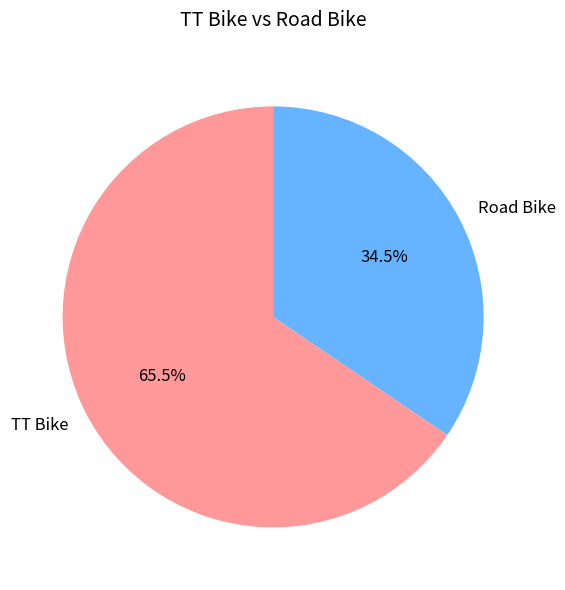

What percentage do Road Bike and TT Bike together represent?

100.0%